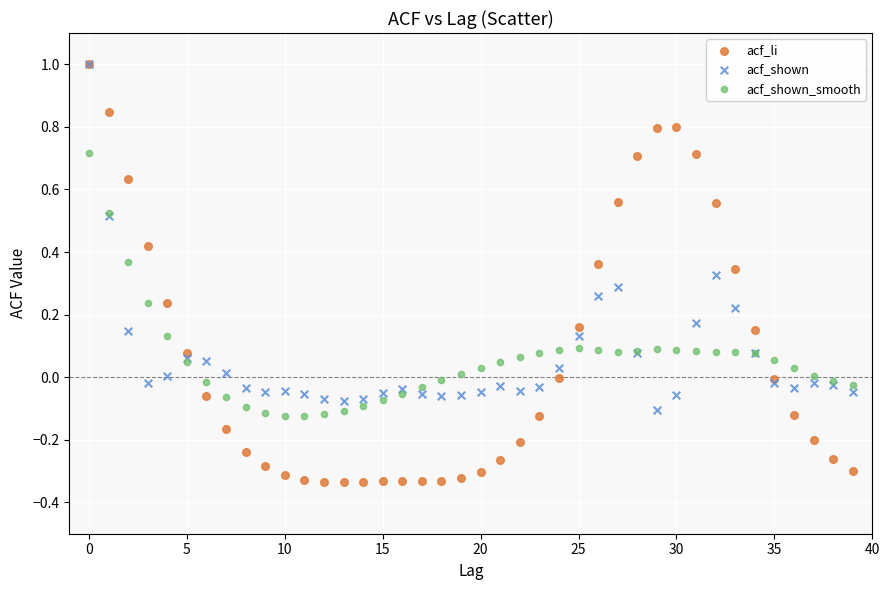

Which series contains the lowest Y value?

acf_li